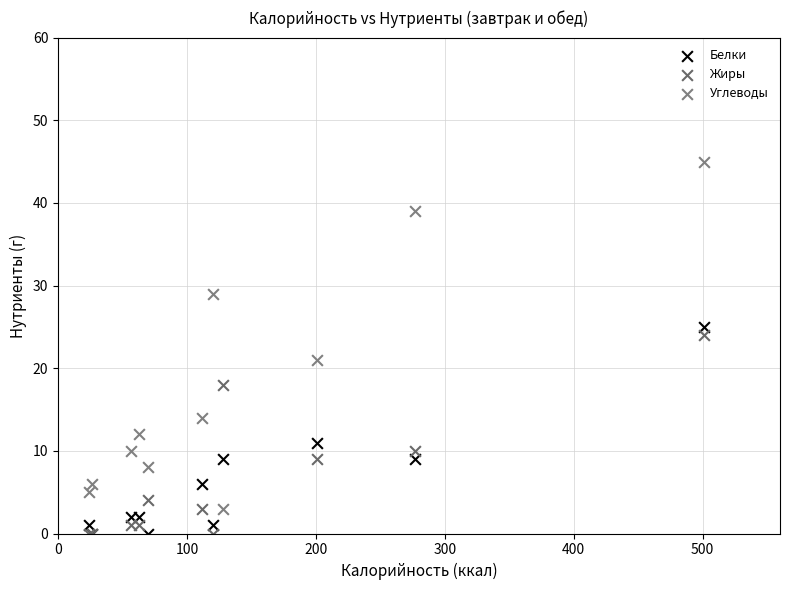

Across all series, what Y value is closest to 22?

21